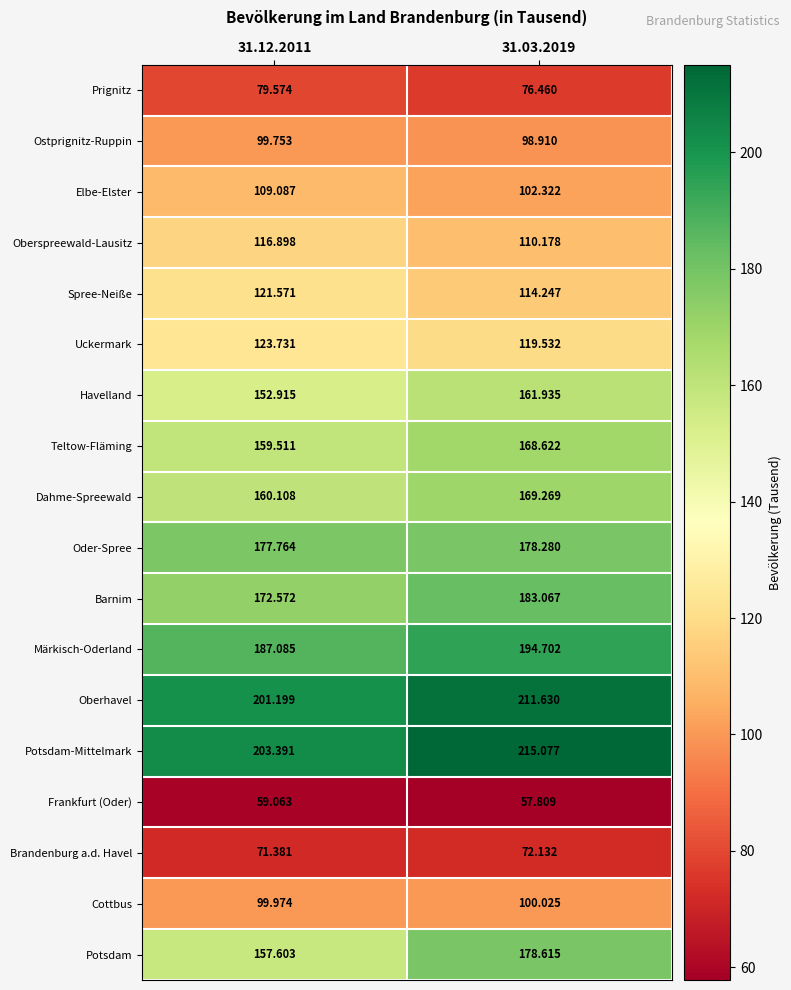

How many data points does each series have?

2